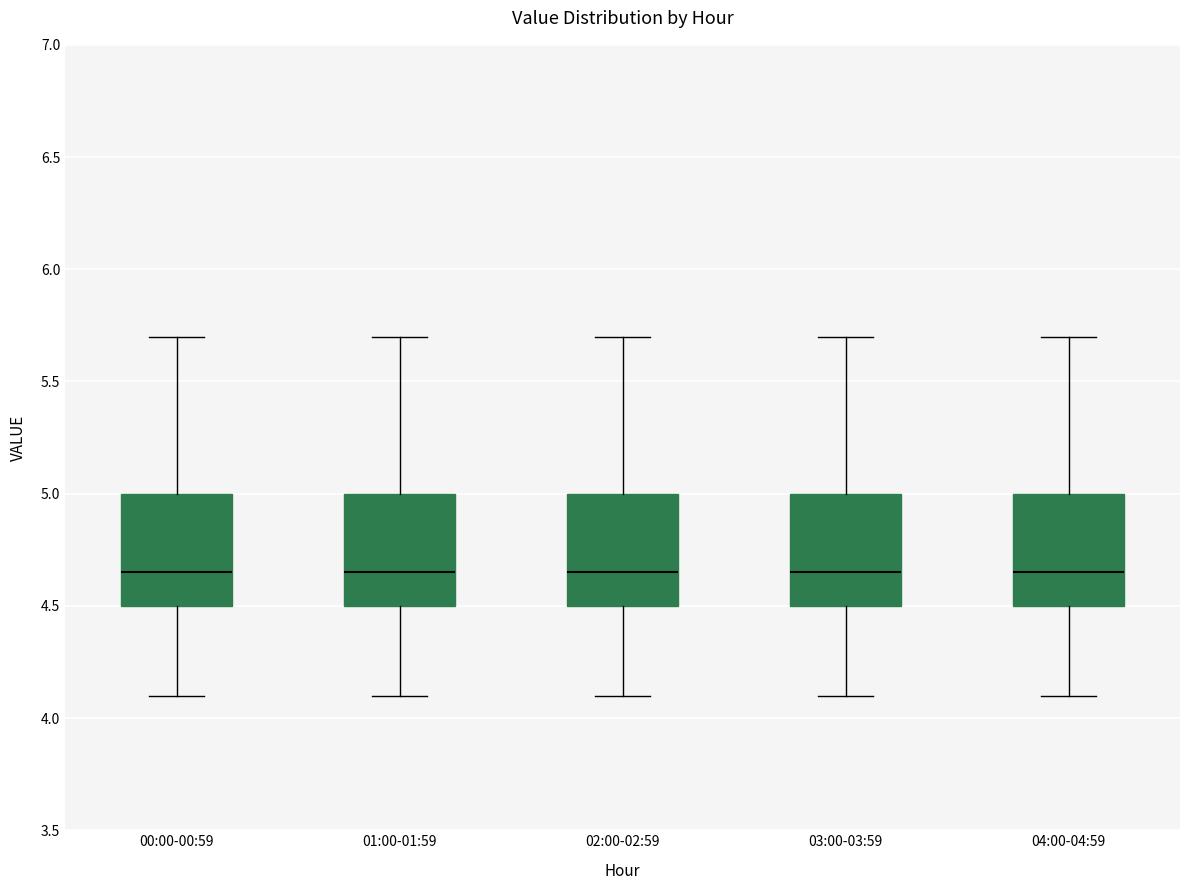

Reading left to right, transcribe this box plot: for each box, give where its median line is, the range the box spans, and where its two whiskers end, as read against the y-axis. The values are not printed on the chart, so give them approximately, as read against the axis.

00:00-00:59: median 4.65, box 4.50 to 5.00, whiskers 4.10 to 5.70
01:00-01:59: median 4.65, box 4.50 to 5.00, whiskers 4.10 to 5.70
02:00-02:59: median 4.65, box 4.50 to 5.00, whiskers 4.10 to 5.70
03:00-03:59: median 4.65, box 4.50 to 5.00, whiskers 4.10 to 5.70
04:00-04:59: median 4.65, box 4.50 to 5.00, whiskers 4.10 to 5.70